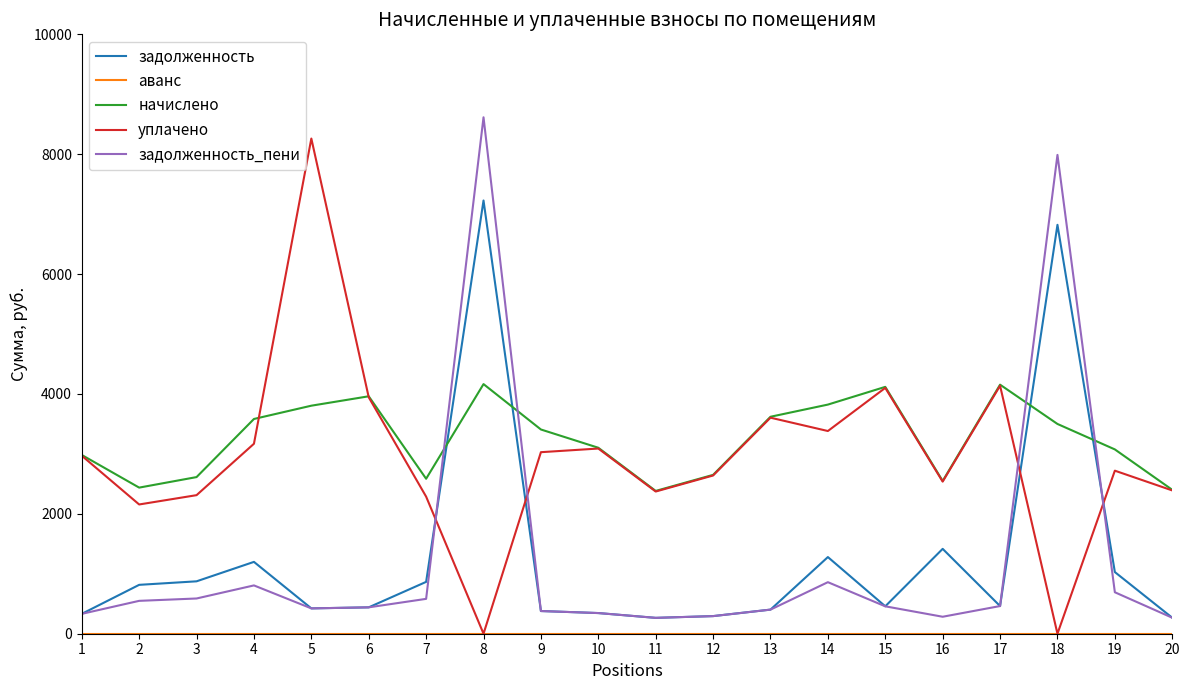

What is the maximum value shown in the chart?

8616.0